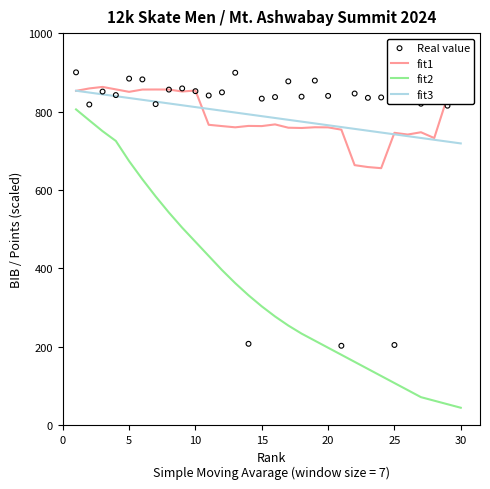

Which series has the largest total across all categories?

fit3